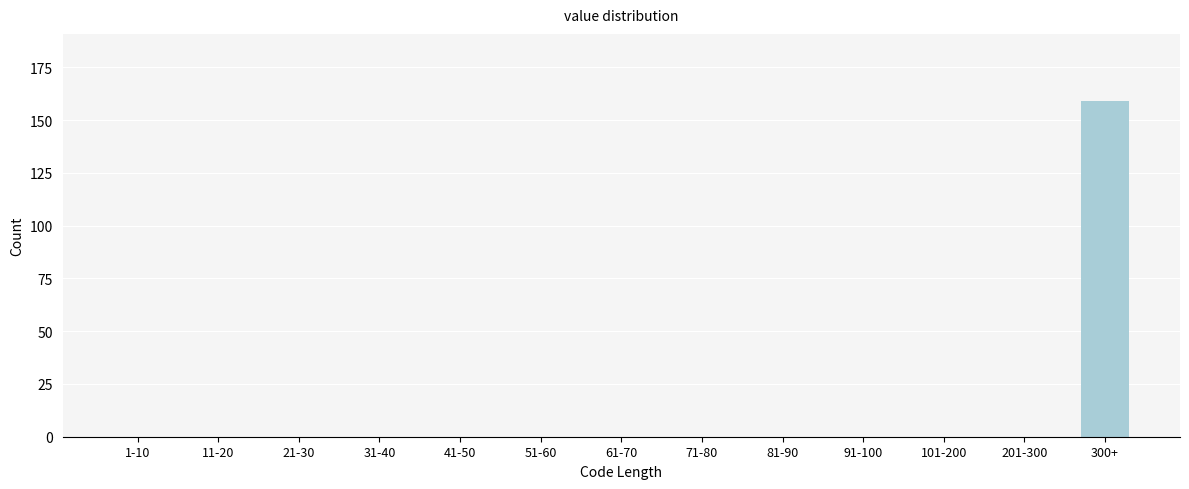

Reading left to right, extract all data points from this chart.

1-10=0	11-20=0	21-30=0	31-40=0	41-50=0	51-60=0	61-70=0	71-80=0	81-90=0	91-100=0	101-200=0	201-300=0	300+=159